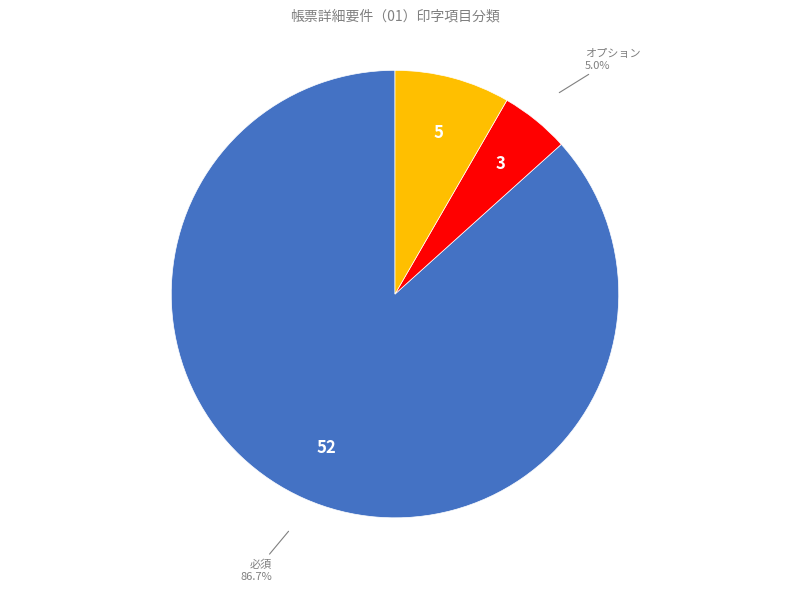

How many slices are in this pie chart?

3